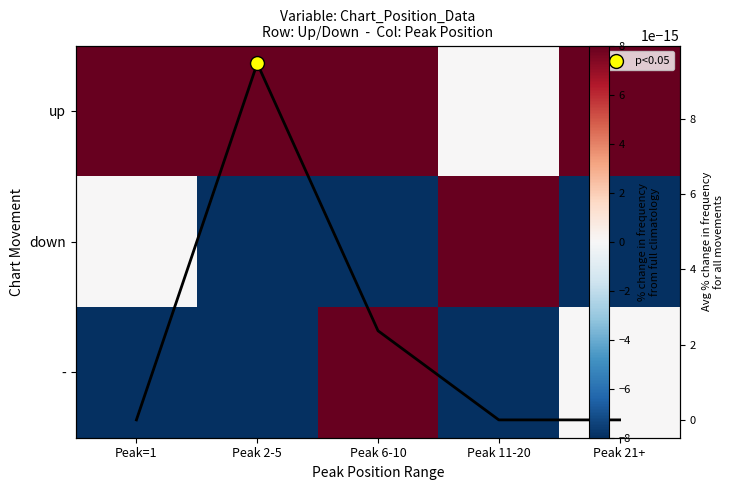

Between Peak=1 and Peak 6-10, which series saw the biggest shift?

-